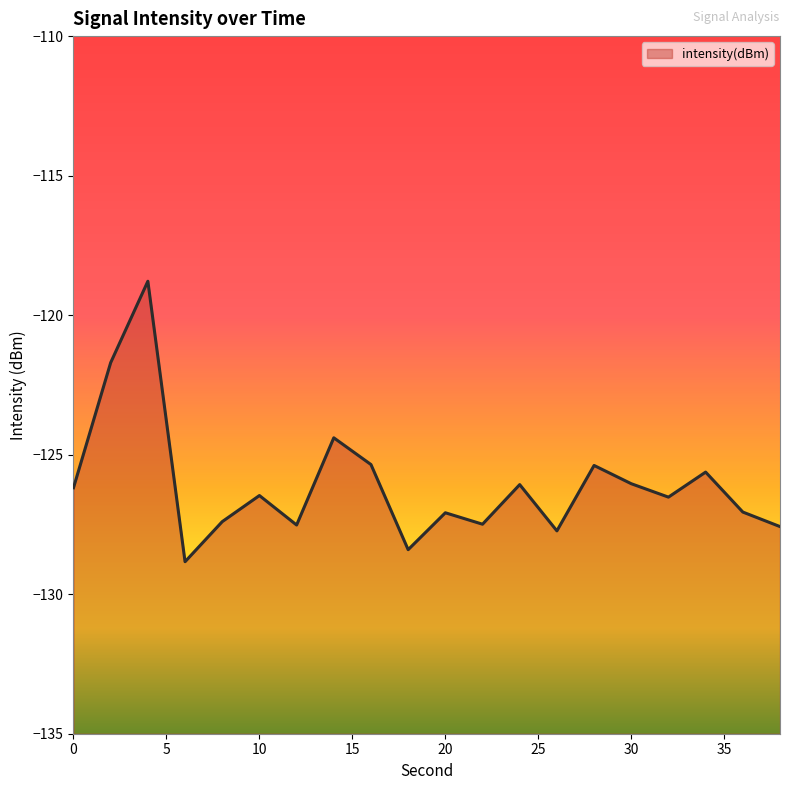

What is the sum of the values at 10 and 28?

-251.9